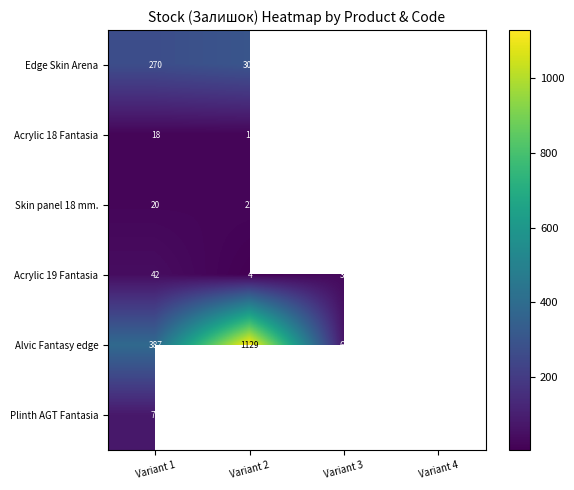

Is the value of Alvic Fantasy edge at Variant 4 greater than the value of Acrylic 19 Fantasia at Variant 2?

Yes